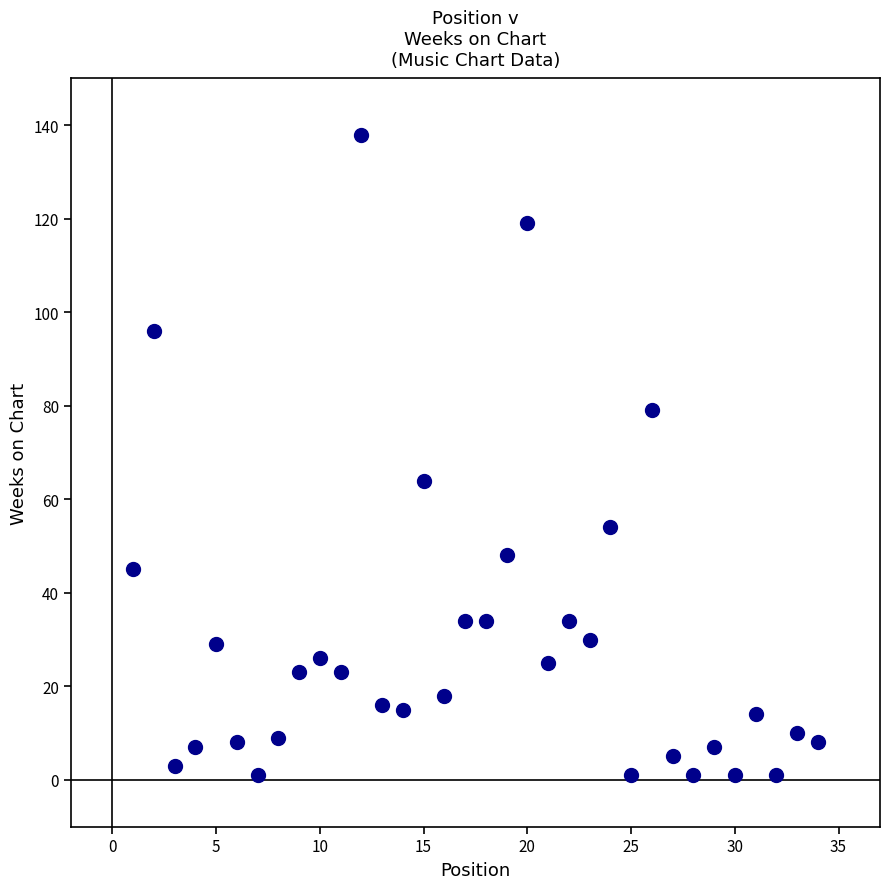

What Y value in the scatter plot is closest to 69?

64